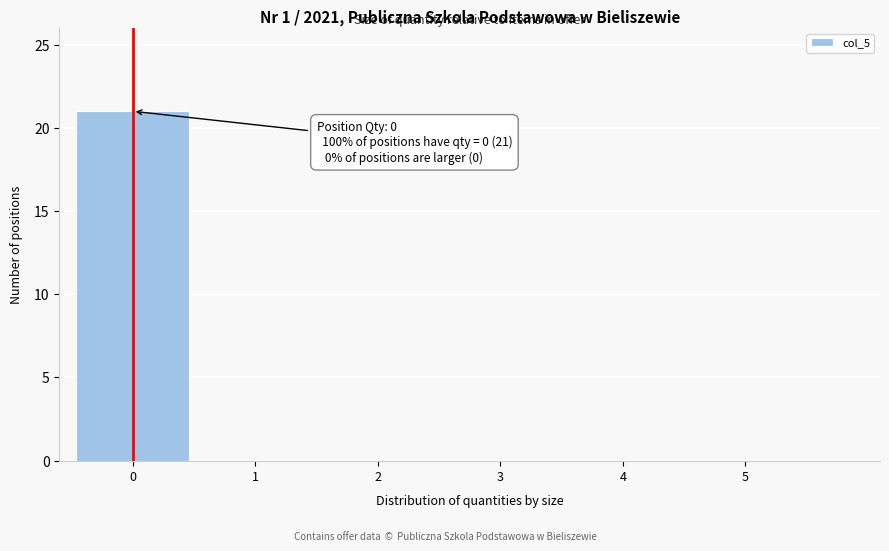

Reading right to left, extract all data points from this chart.

5=0	4=0	3=0	2=0	1=0	0=21